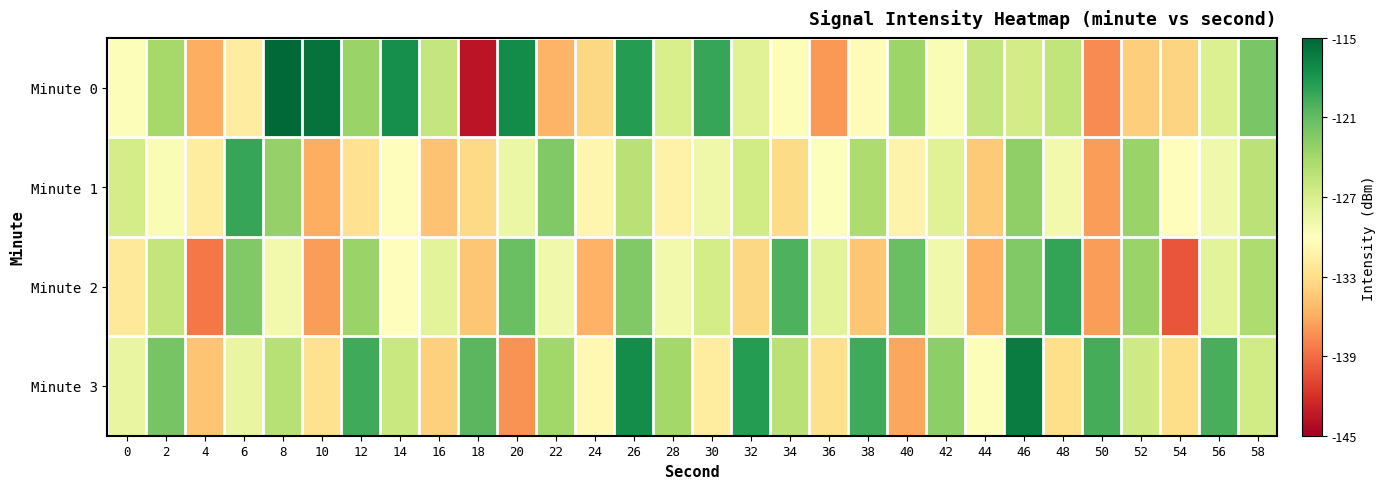

Reading right to left, extract all data points from this chart.

Minute 0: 58=-122.0	56=-127.3	54=-133.7	52=-134.0	50=-137.6	48=-125.7	46=-126.6	44=-125.8	42=-129.5	40=-123.6	38=-130.5	36=-137.0	34=-129.7	32=-127.6	30=-119.1	28=-127.0	26=-118.5	24=-133.4	22=-135.5	20=-117.3	18=-143.7	16=-125.9	14=-117.5	12=-123.5	10=-115.8	8=-115.2	6=-131.7	4=-135.9	2=-124.0	0=-129.7
Minute 1: 58=-125.2	56=-128.9	54=-130.1	52=-123.5	50=-136.8	48=-129.0	46=-123.0	44=-134.3	42=-127.7	40=-131.1	38=-124.6	36=-129.9	34=-133.2	32=-126.5	30=-128.8	28=-131.2	26=-125.1	24=-130.9	22=-122.3	20=-128.5	18=-133.4	16=-134.7	14=-130.1	12=-132.8	10=-135.9	8=-123.2	6=-119.1	4=-131.8	2=-129.4	0=-126.8
Minute 2: 58=-124.6	56=-127.9	54=-140.1	52=-123.5	50=-136.8	48=-119.0	46=-122.3	44=-135.7	42=-128.9	40=-121.2	38=-134.6	36=-127.9	34=-120.1	32=-133.5	30=-126.8	28=-129.0	26=-122.3	24=-135.7	22=-128.9	20=-121.2	18=-134.6	16=-127.9	14=-130.1	12=-123.5	10=-136.8	8=-129.0	6=-122.3	4=-138.5	2=-125.7	0=-132.1
Minute 3: 58=-126.6	56=-119.9	54=-133.1	52=-126.5	50=-119.8	48=-133.0	46=-116.3	44=-129.7	42=-122.9	40=-136.2	38=-119.6	36=-132.9	34=-125.1	32=-118.5	30=-131.8	28=-124.0	26=-117.3	24=-130.7	22=-123.9	20=-137.2	18=-120.6	16=-133.9	14=-126.1	12=-119.5	10=-132.8	8=-125.0	6=-128.3	4=-134.7	2=-121.9	0=-128.3